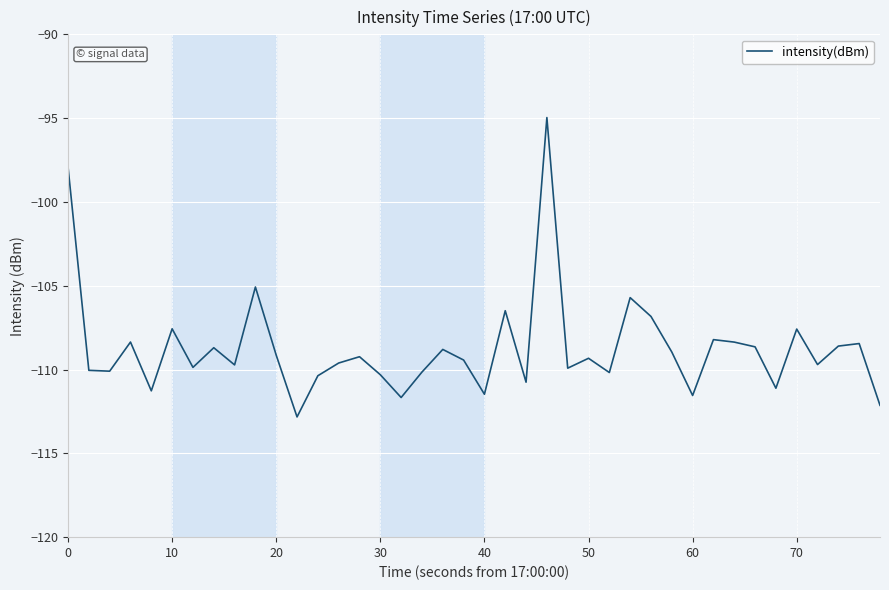

What is the difference between the maximum and minimum values?

17.9